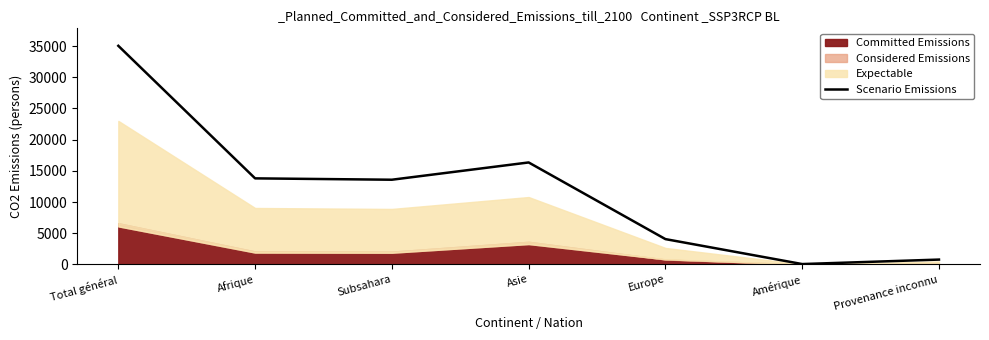

Reading left to right, what are all the values shown in this chart?

Total général=35039	Afrique=13795	Subsahara=13577	Asie=16346	Europe=4060	Amérique=60	Provenance inconnu=778